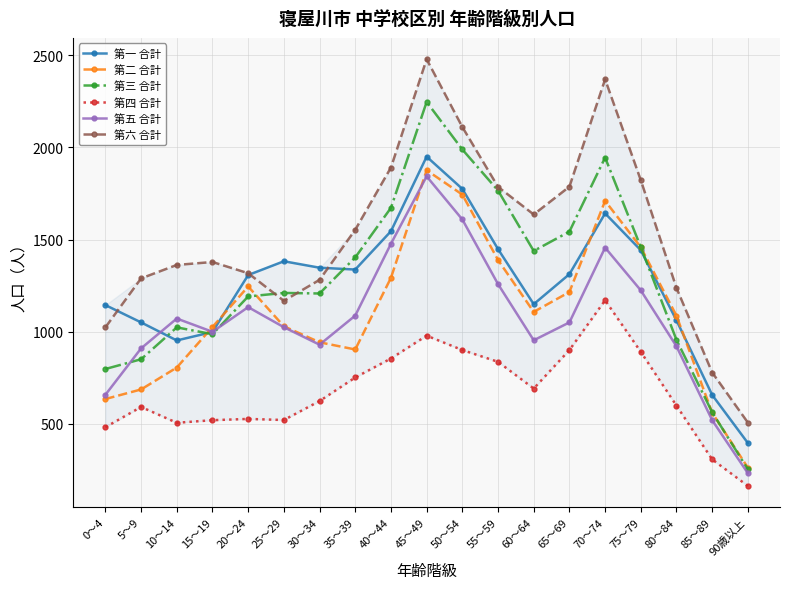

Which series has the largest total across all categories?

第六 合計